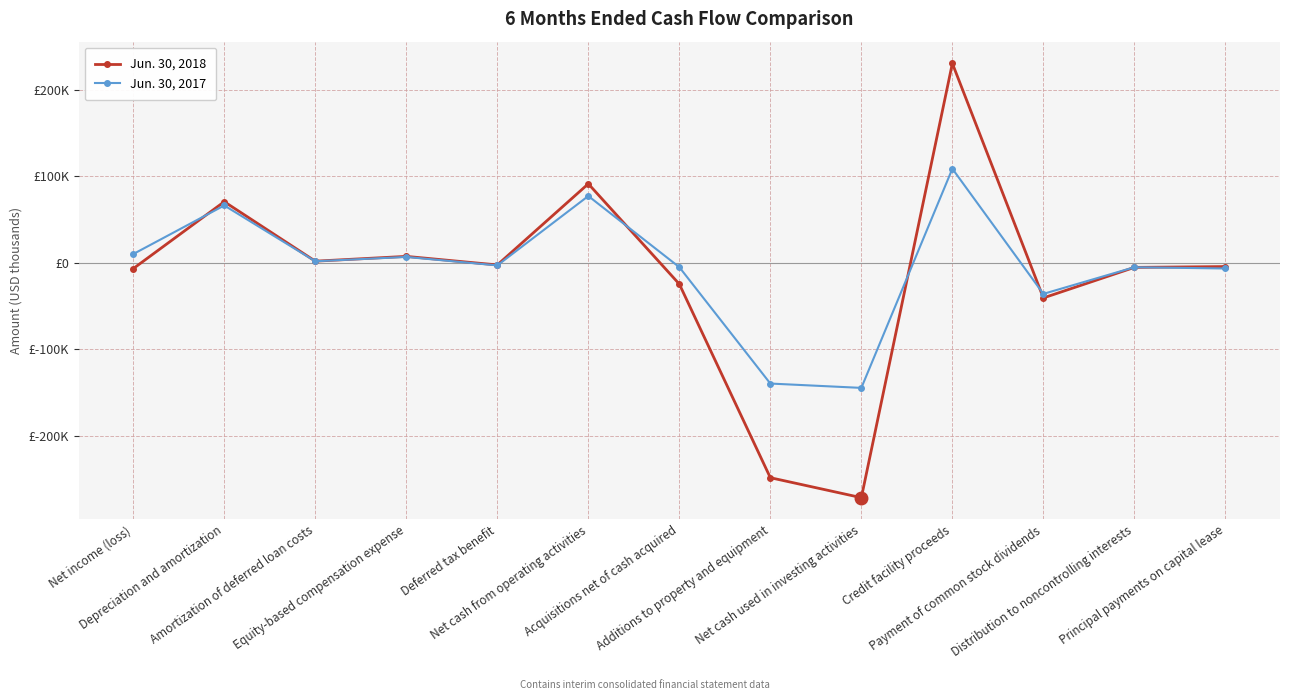

Is it true that Jun. 30, 2017 equals -92255 at Net cash used in investing activities?

False